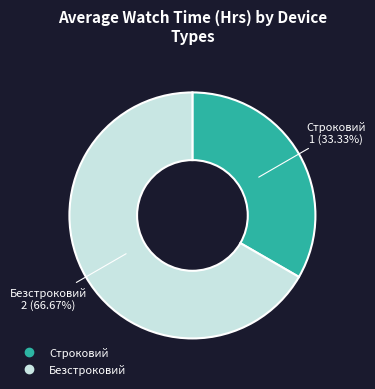

How much of the chart is everything except Безстроковий?

33.3%